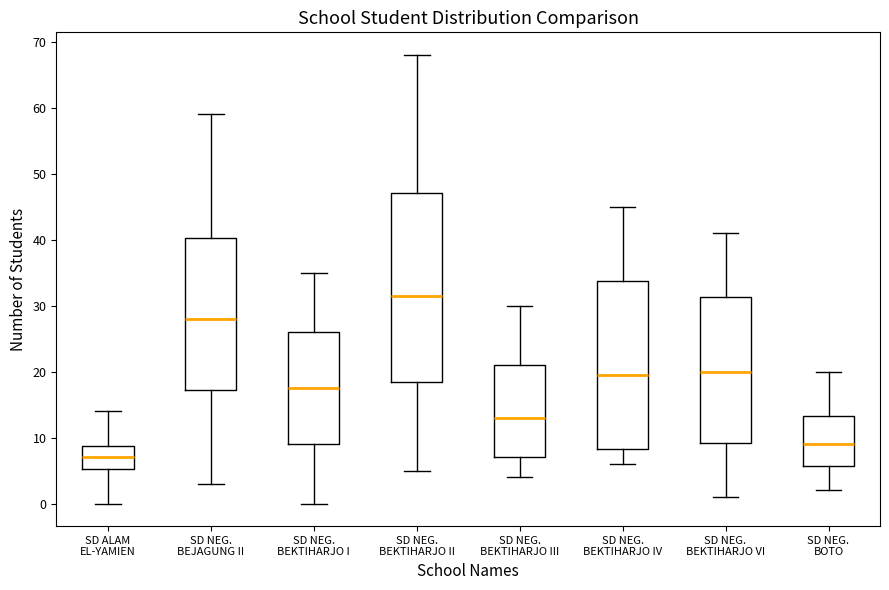

Where is the upper edge of the box for SD NEG. BEKTIHARJO III on the y-axis? The values are not printed on the chart, so give them approximately, as read against the axis.

21